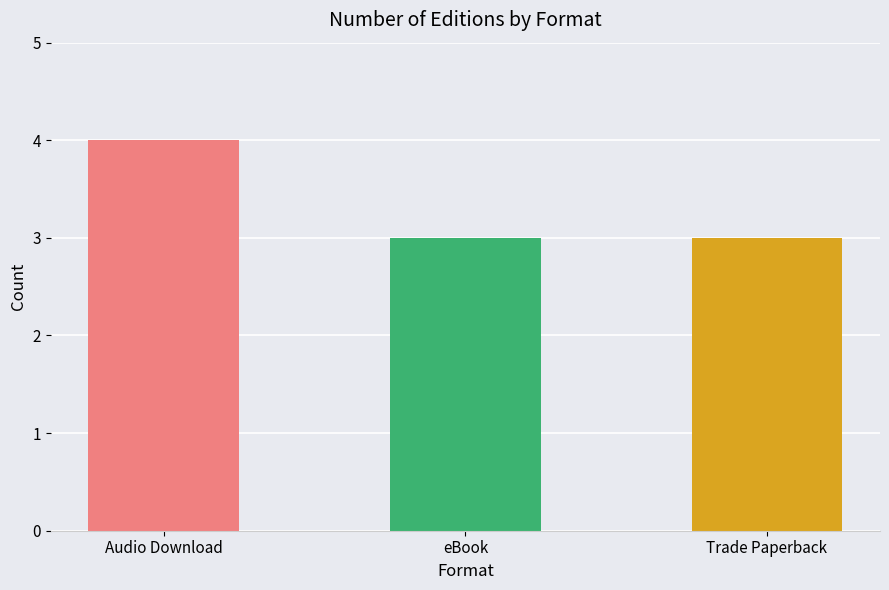

Does the chart contain any negative values?

No